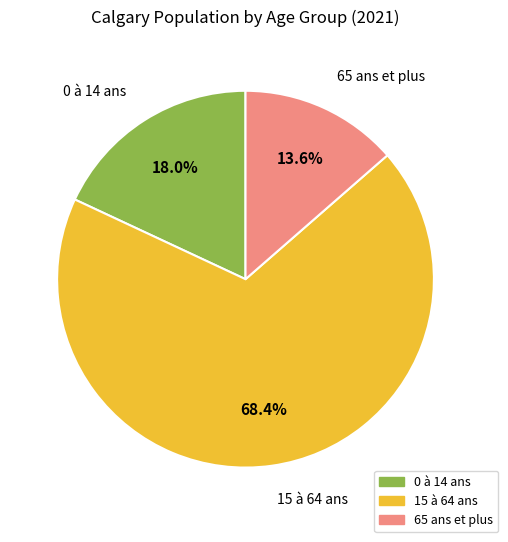

Rank the categories by value from highest to lowest.

15 à 64 ans, 0 à 14 ans, 65 ans et plus